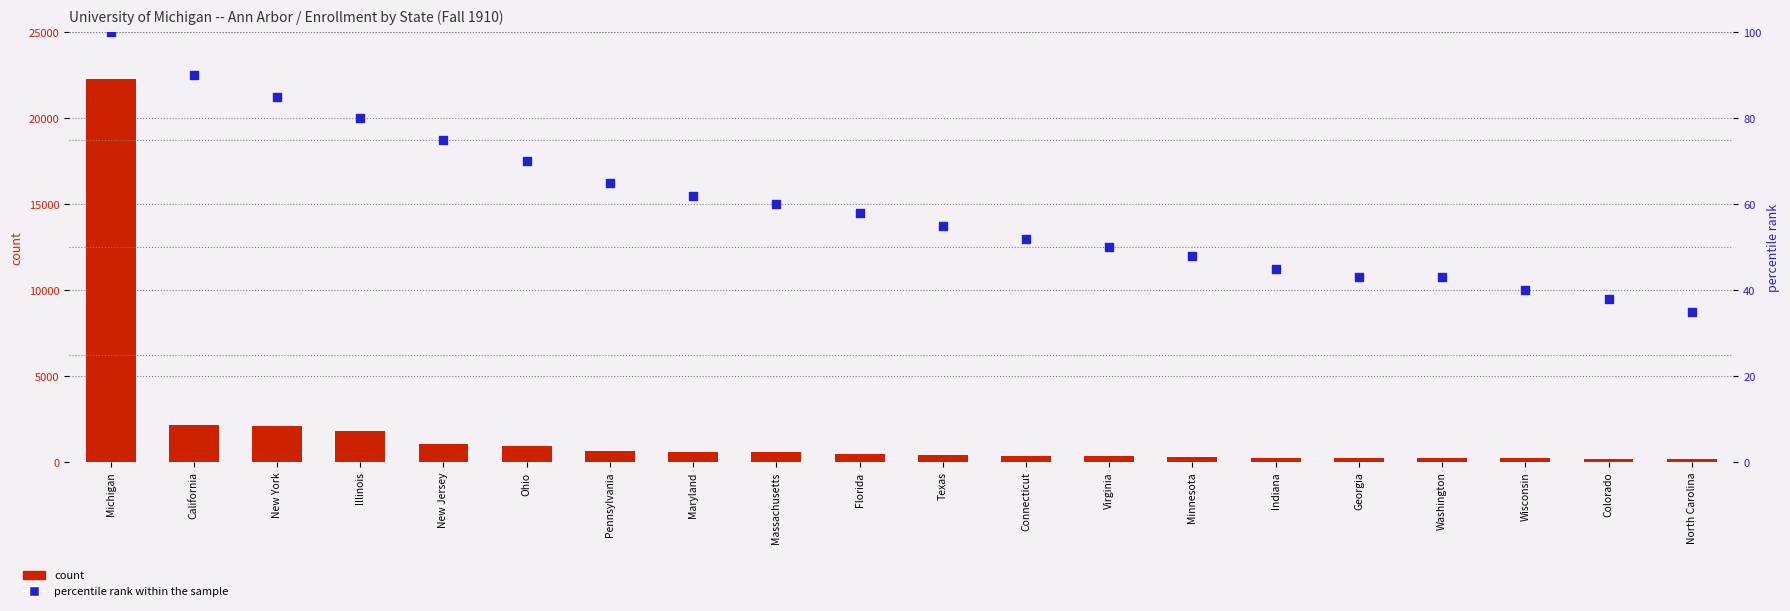

What is the total value across all series at Maryland?

659